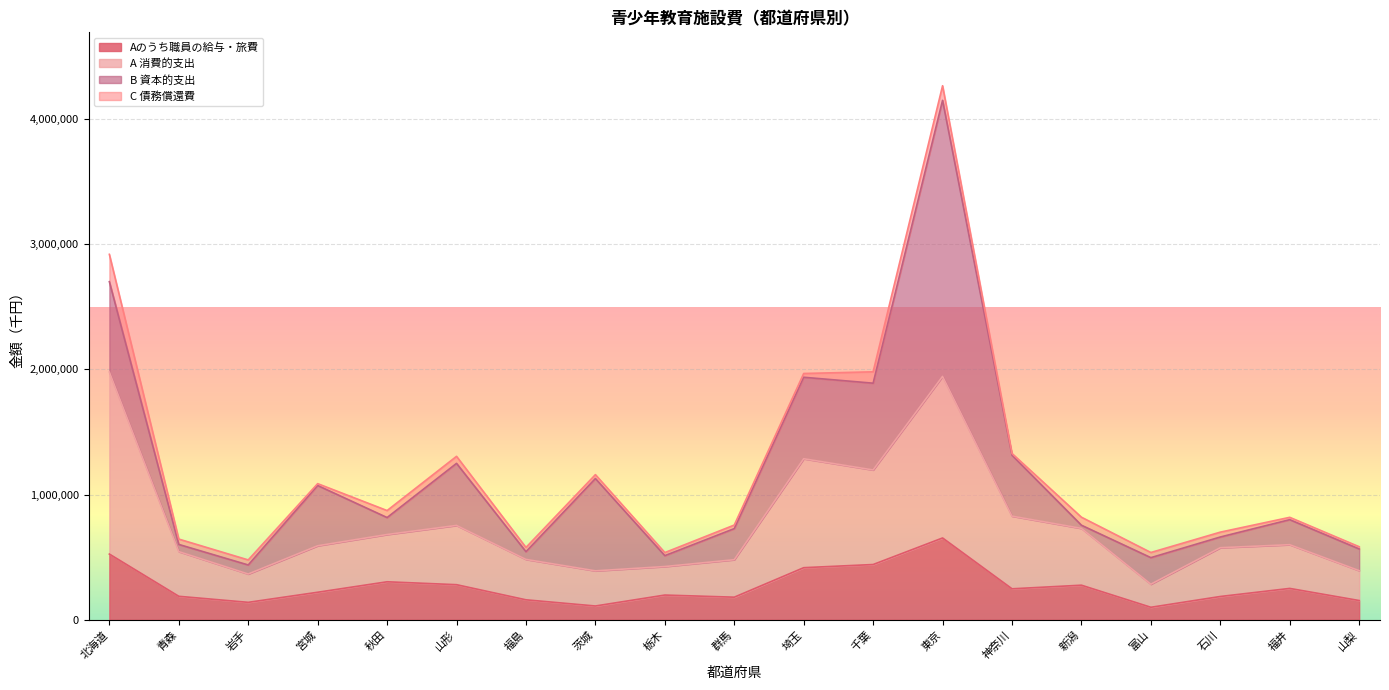

The A 消費的支出 series shows 71058 at 富山. True or false?

False